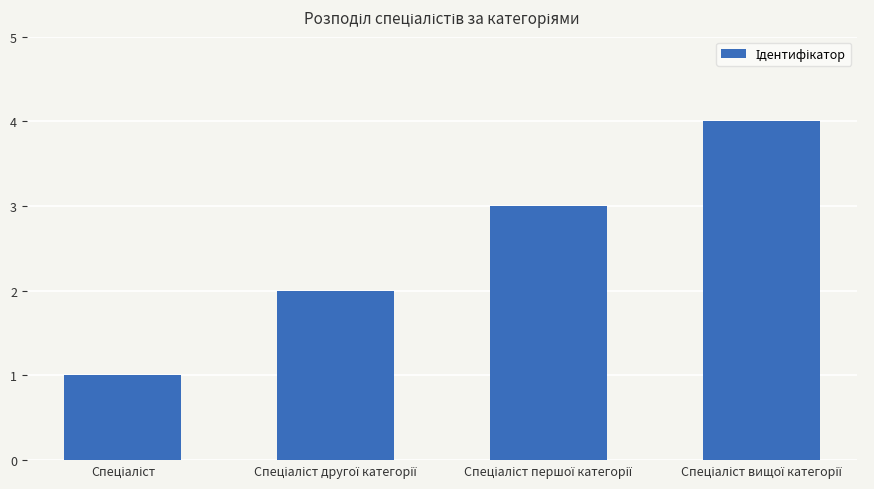

Count the values in the range 2 to 4.

3